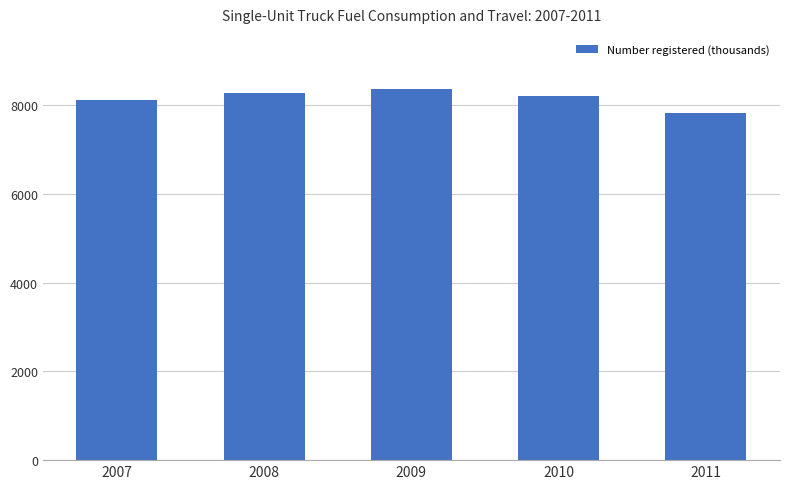

What is the difference between the maximum and minimum values?

537.0